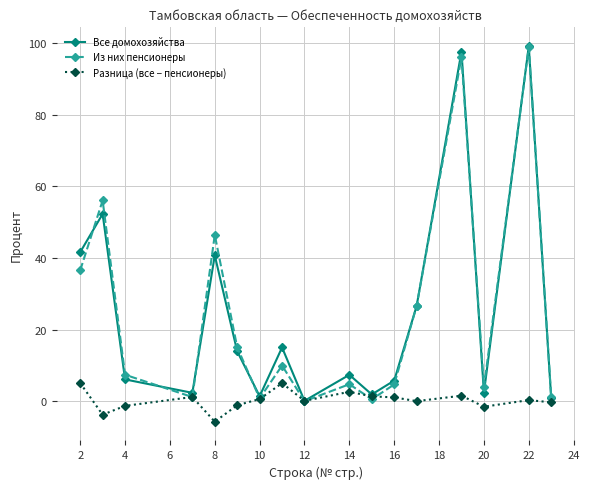

What is the value of the Разница (все − пенсионеры) point at the 8th from the left?

5.0